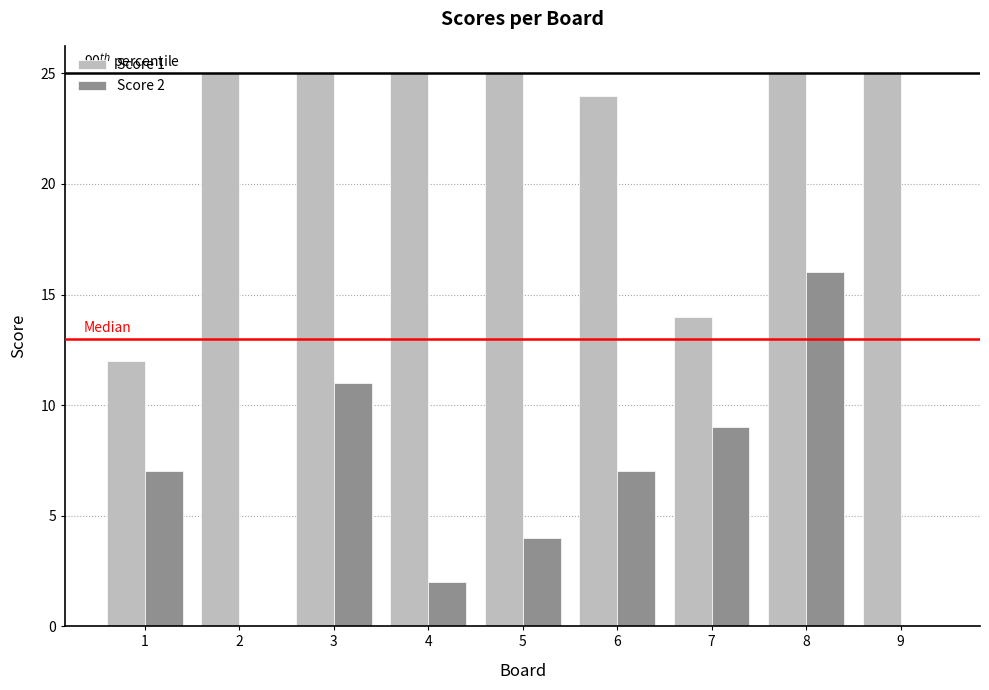

Reading left to right, transcribe all the data shown in this chart.

Score 1: 12	25	25	25	25	24	14	25	25
Score 2: 7	0	11	2	4	7	9	16	0